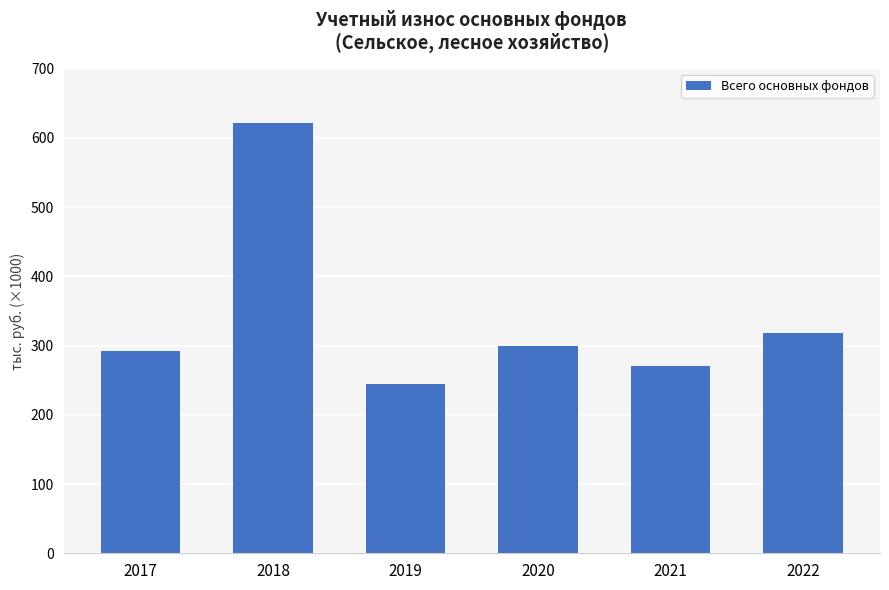

What is the average value?

341194